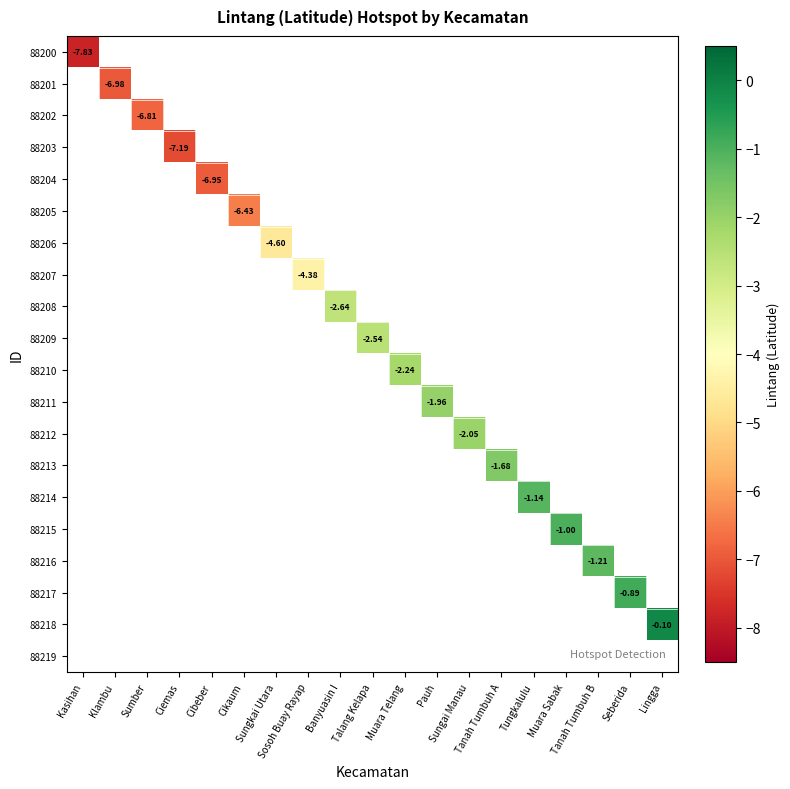

At Klambu, list the series in order from smallest to largest.

88200, 88201, 88202, 88203, 88204, 88205, 88206, 88207, 88208, 88209, 88210, 88211, 88212, 88213, 88214, 88215, 88216, 88217, 88218, 88219